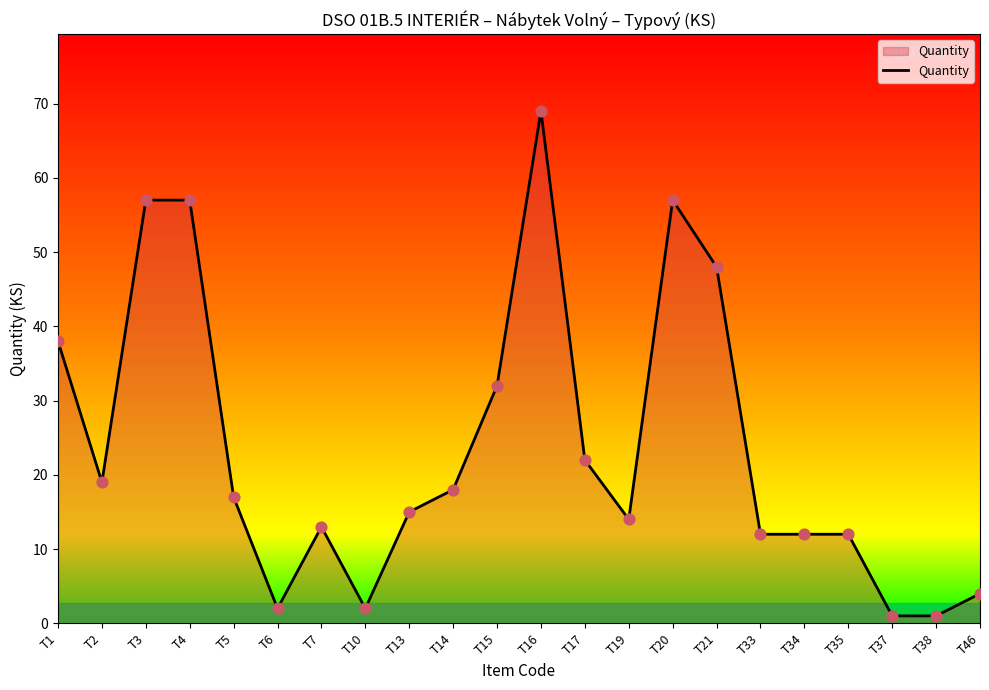

What is the change in value from T2 to T15?

+13